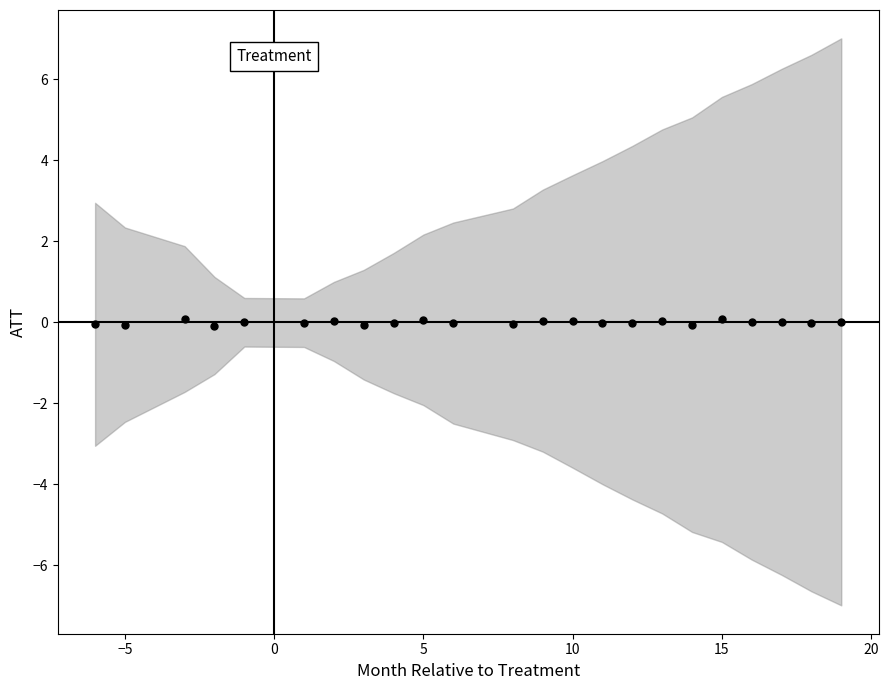

What is the range of X values (max minus min)?

25.0